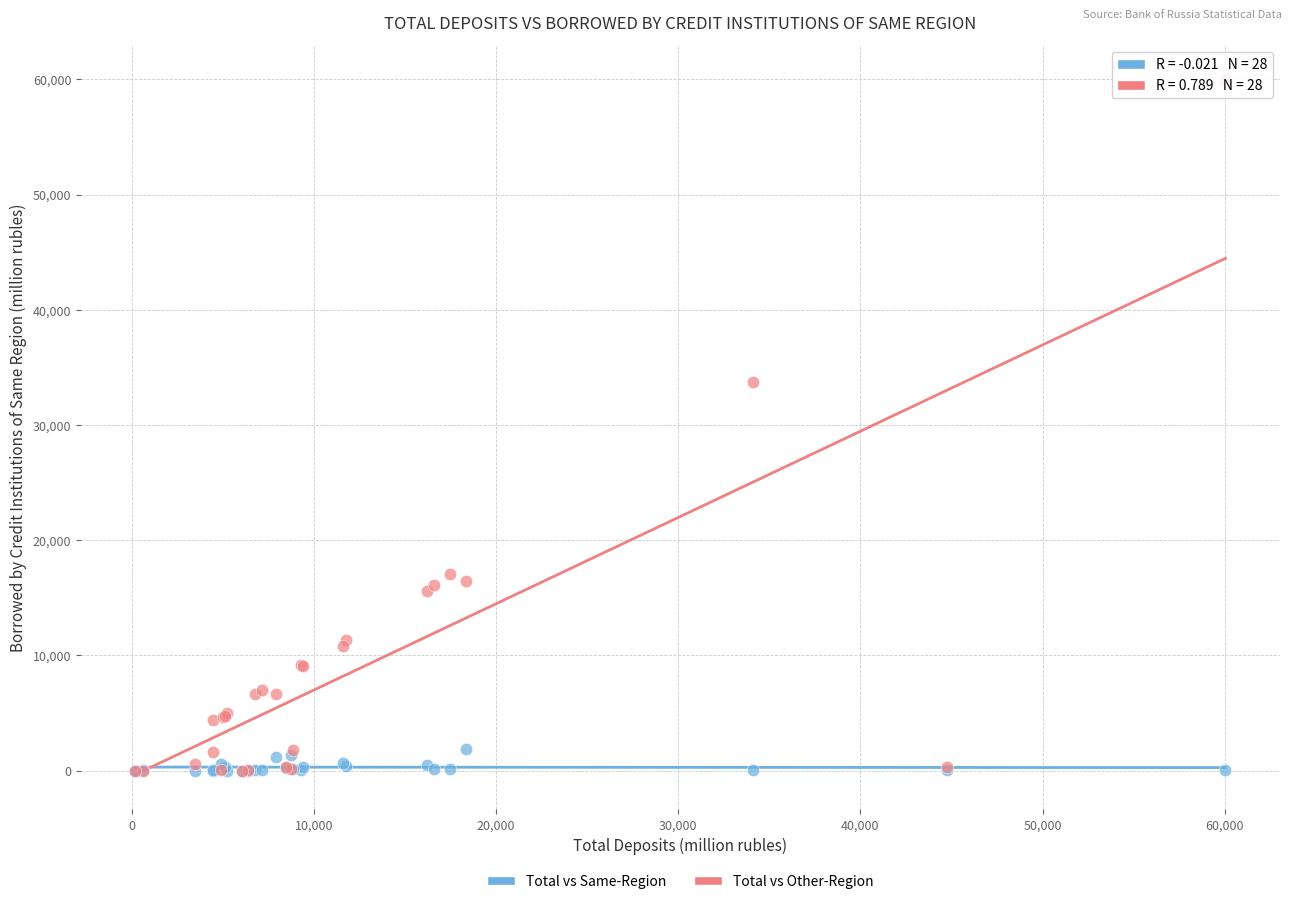

Across all series, what Y value is closest to 29977?

33722